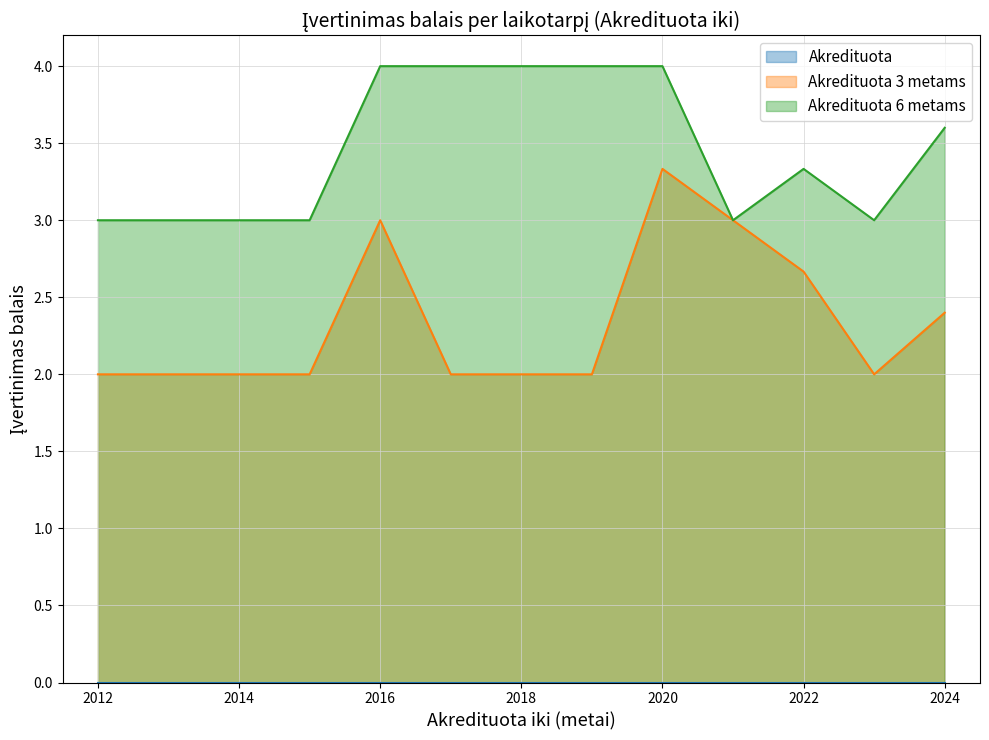

True or false: Akredituota and Akredituota 3 metams intersect in this chart.

False